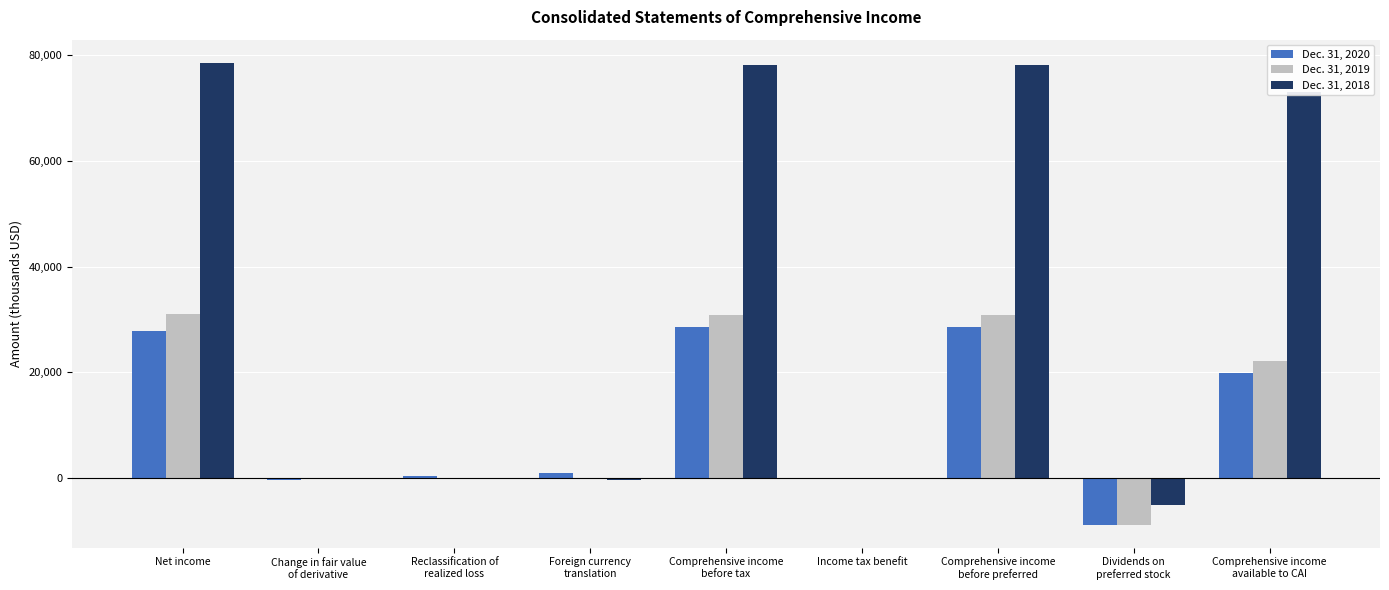

What is the greatest value displayed?

78596